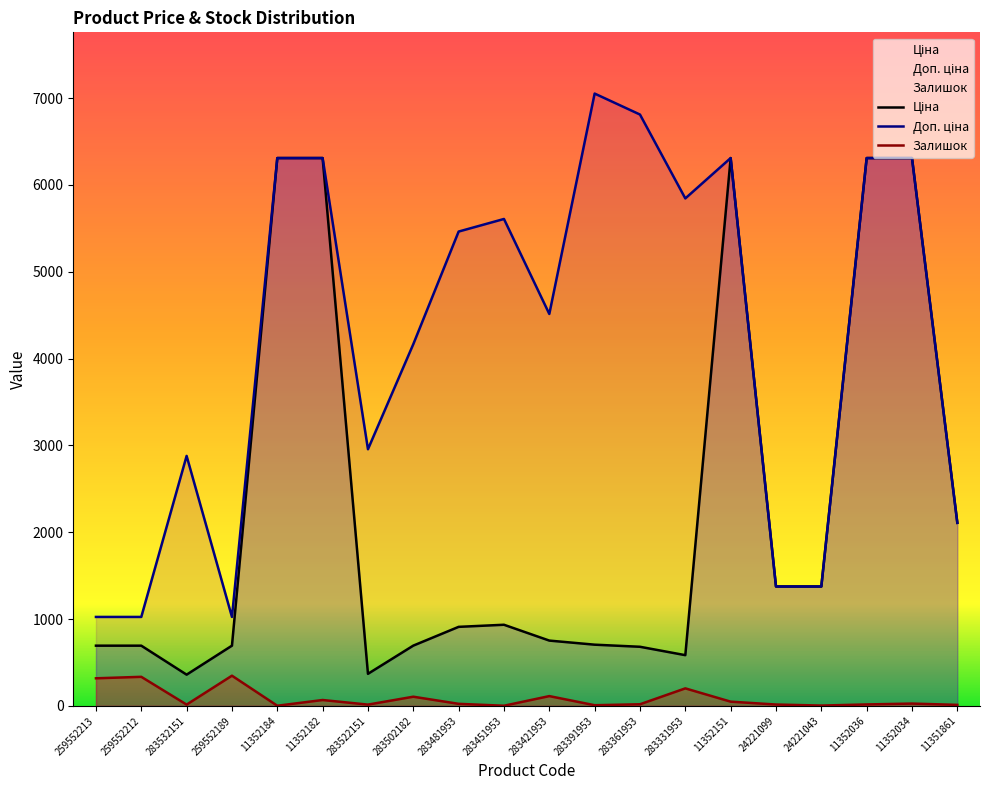

Reading left to right, extract all data points from this chart.

Ціна: 259552213=693.7	259552212=693.7	283532151=359.9	259552189=693.7	11352184=6308.8	11352182=6308.8	283522151=369.5	283502182=694.3	283481953=910.4	283451953=934.5	283421953=752.2	283391953=705.1	283361953=681.0	283331953=584.4	11352151=6308.8	24221099=1375.4	24221043=1375.4	11352036=6308.8	11352034=6308.8	11351861=2108.4
Доп. ціна: 259552213=1024.6	259552212=1024.6	283532151=2878.8	259552189=1024.6	11352184=6308.8	11352182=6308.8	283522151=2955.8	283502182=4165.6	283481953=5462.3	283451953=5607.2	283421953=4513.3	283391953=7051.3	283361953=6809.8	283331953=5843.9	11352151=6308.8	24221099=1375.0	24221043=1375.0	11352036=6308.8	11352034=6308.8	11351861=2108.0
Залишок: 259552213=318.0	259552212=335.0	283532151=15.0	259552189=348.0	11352184=2.0	11352182=68.0	283522151=15.0	283502182=106.0	283481953=24.0	283451953=2.0	283421953=113.0	283391953=8.0	283361953=19.0	283331953=202.0	11352151=49.0	24221099=16.0	24221043=4.0	11352036=17.0	11352034=27.0	11351861=12.0